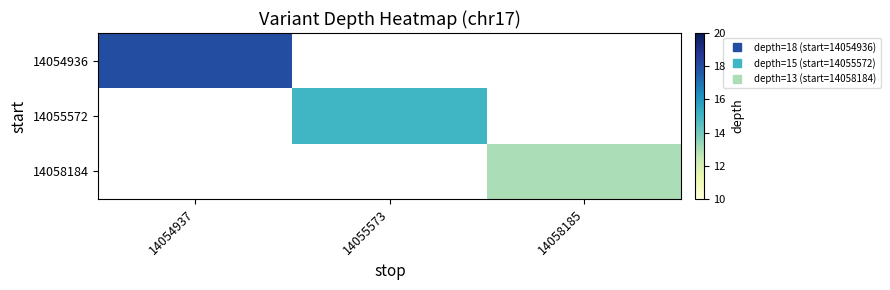

How many data points does each series have?

3